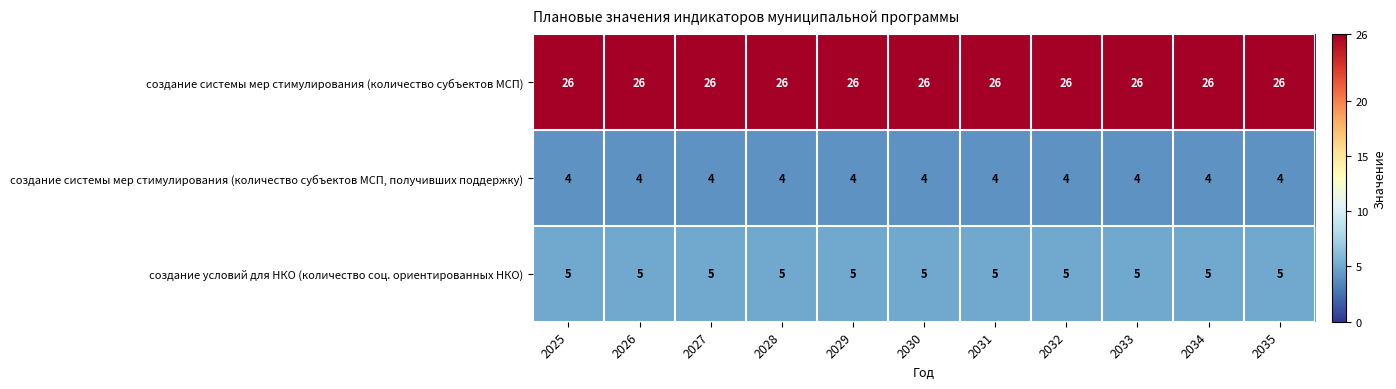

The value of создание системы мер стимулирования (количество субъектов МСП, получивших поддержку) at 2033 is 4. True or false?

True